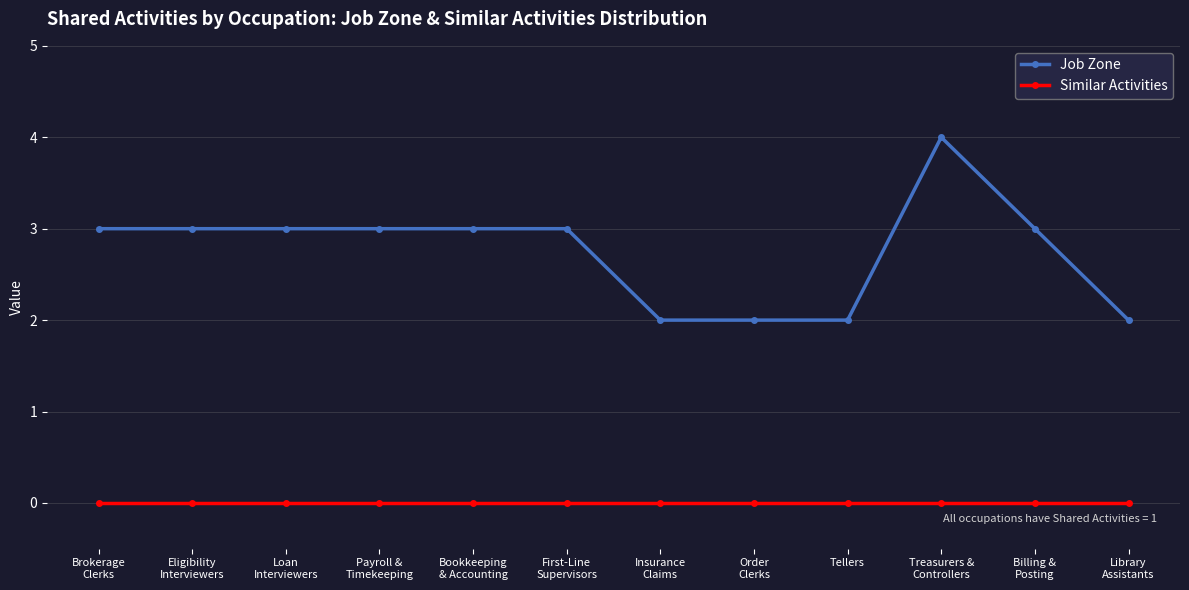

True or false: Job Zone and Similar Activities cross at least once.

False